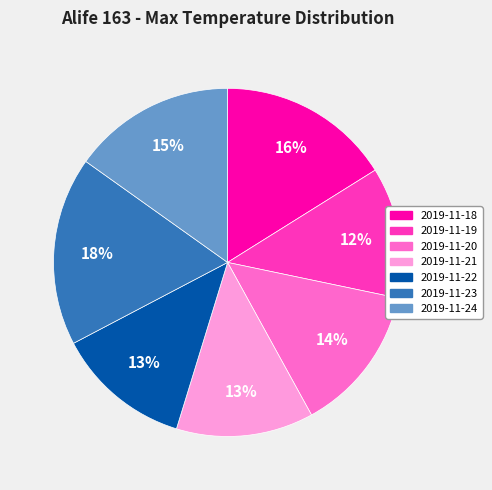

What is the ratio of the value at 2019-11-23 to the value at 2019-11-24?

1.2